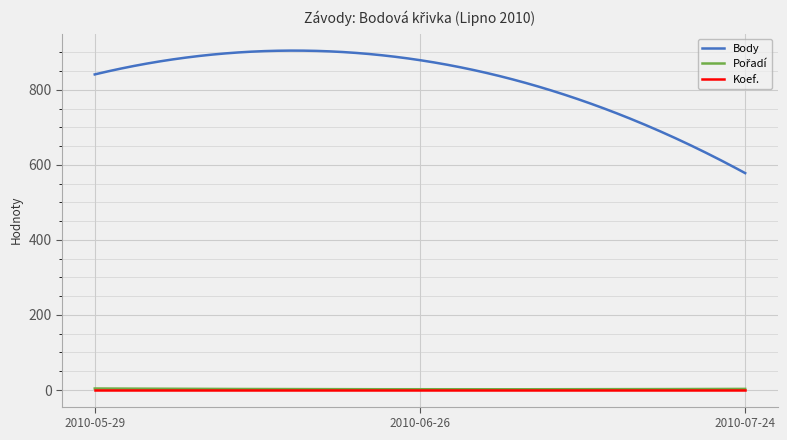

True or false: Koef. and Body intersect in this chart.

False